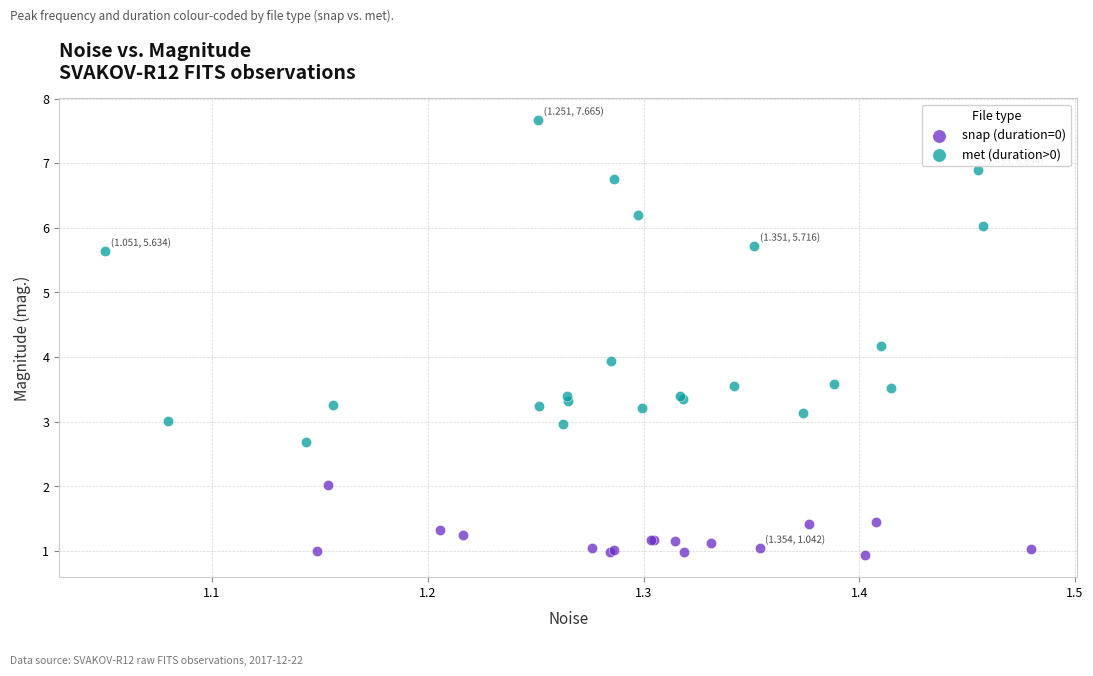

Which series contains the highest Y value?

met (duration>0)